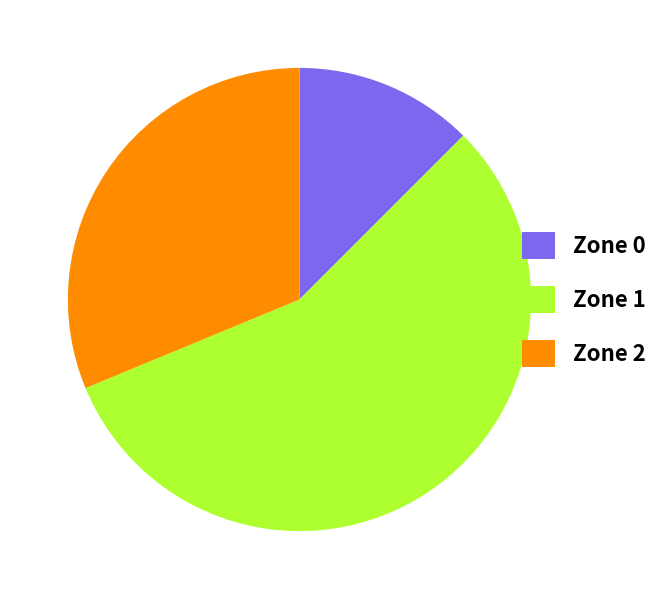

Combined, do Zone 2 and Zone 0 account for over 50%?

No